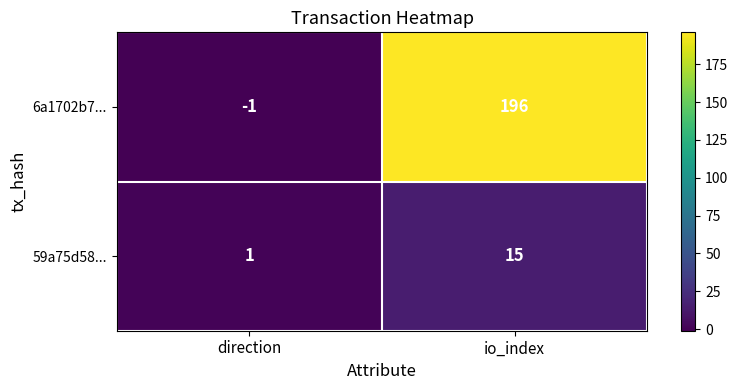

Which series has the largest total across all categories?

6a1702b7...